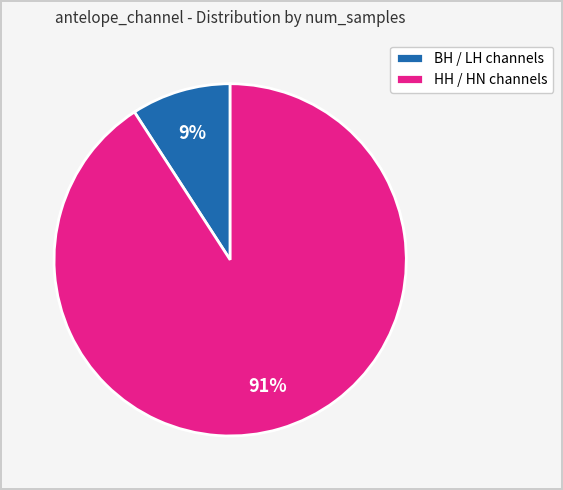

The HH / HN channels slice represents 91% of the pie. True or false?

True